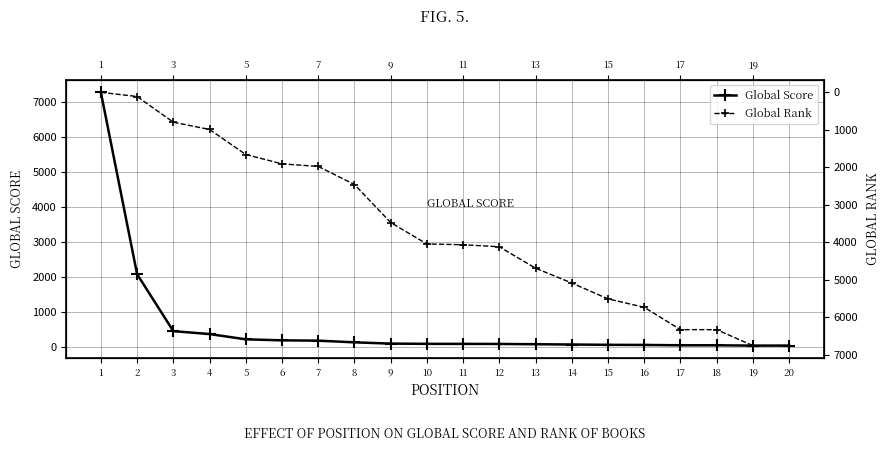

What is the smallest value displayed?

1